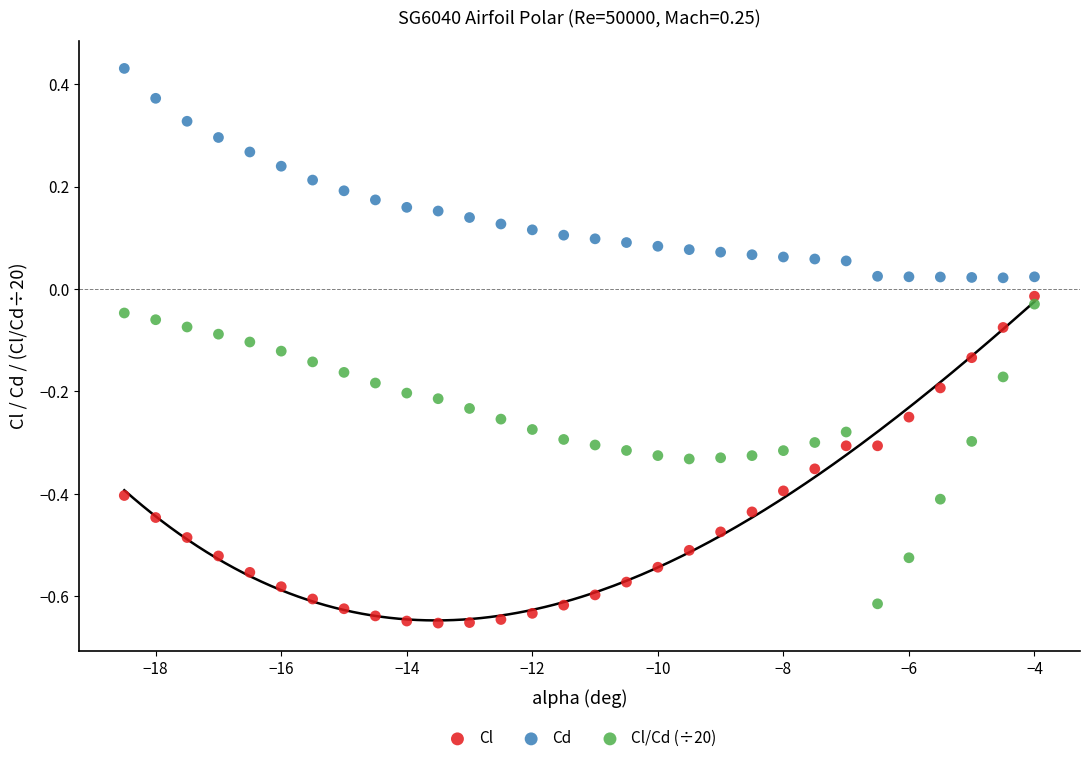

Across all data points, what is the range of X values (max minus min)?

14.5